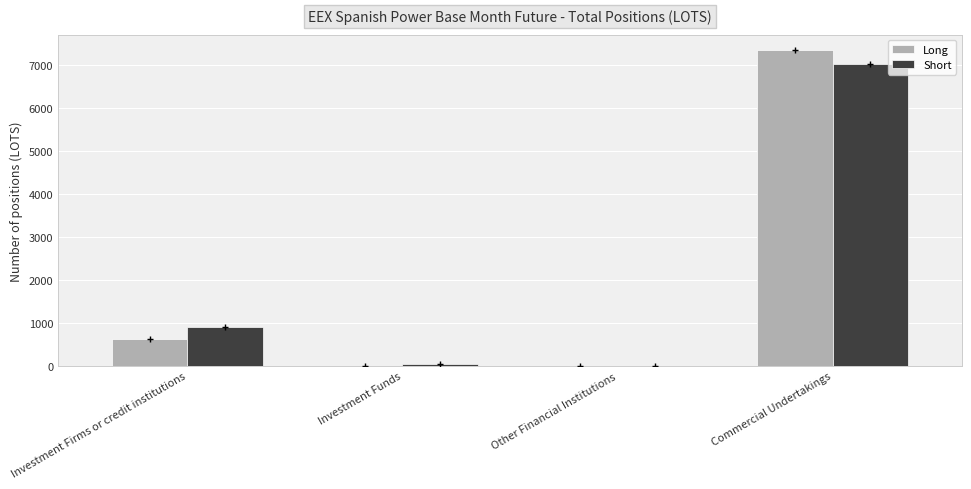

What is the sum of all Short values?

7963.0